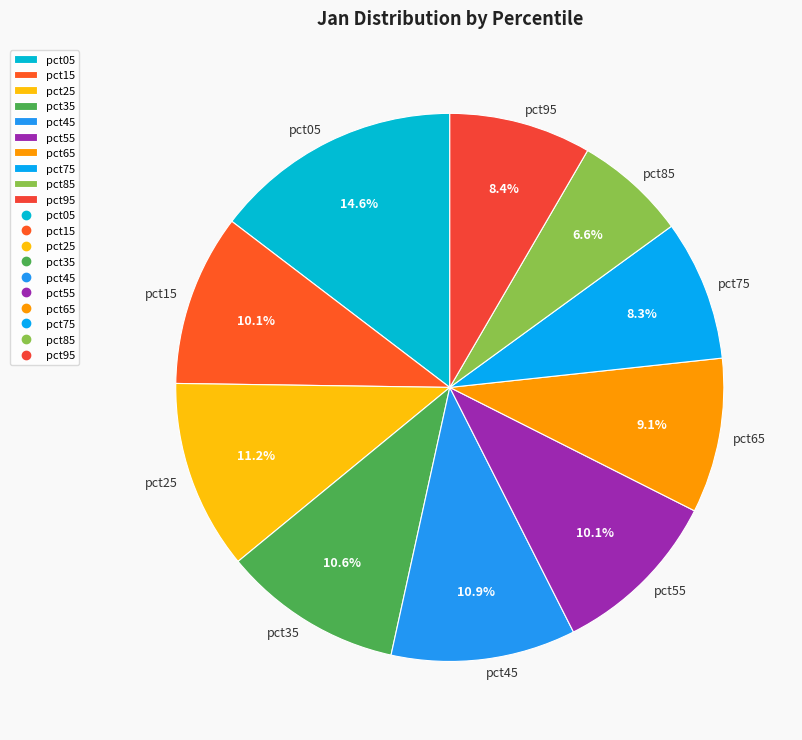

The pct25 slice represents 23% of the pie. True or false?

False